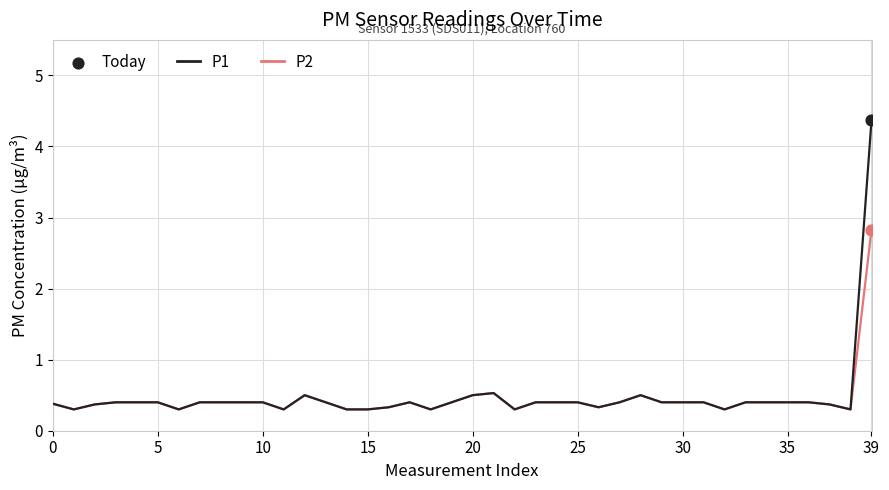

List the series in order of their peak value, lowest first.

P2, P1